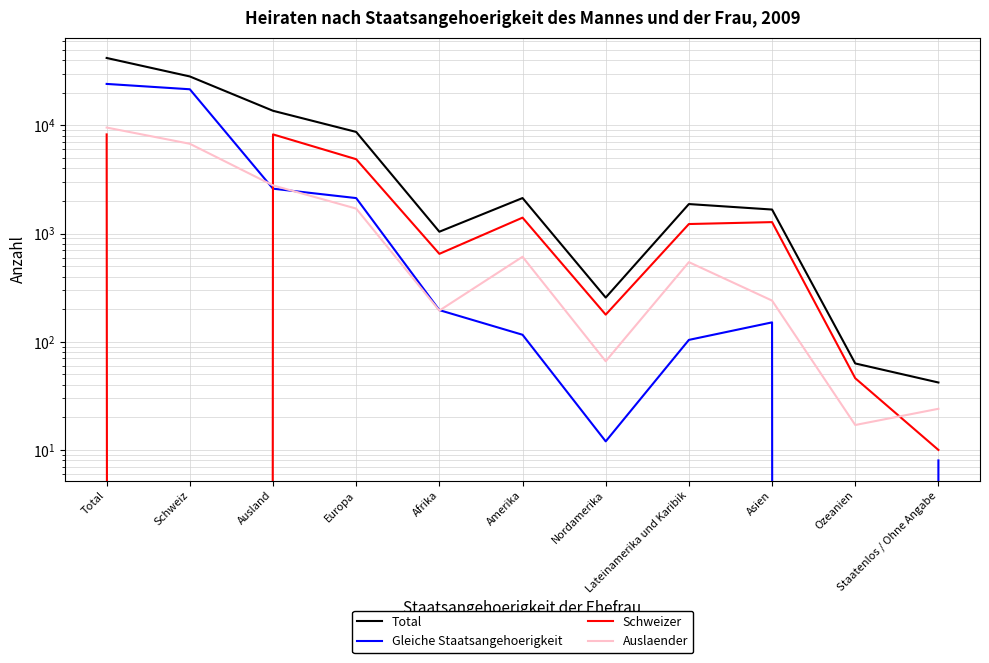

What is the difference between the maximum and minimum values in the Schweizer series?

8245